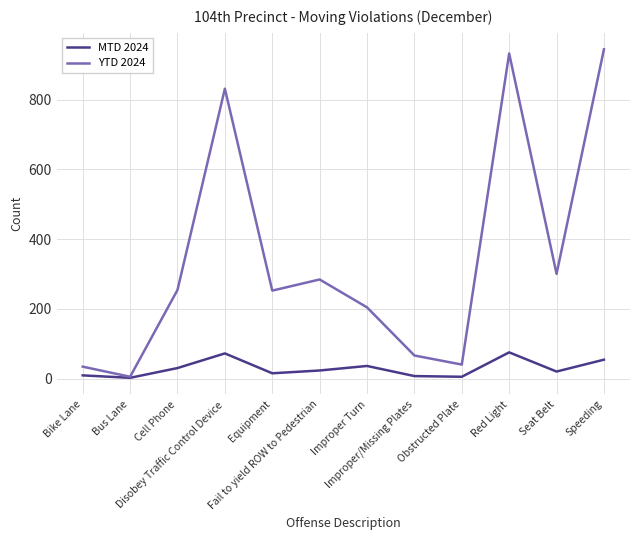

True or false: MTD 2024 has more than 1 points higher than both neighbors.

True